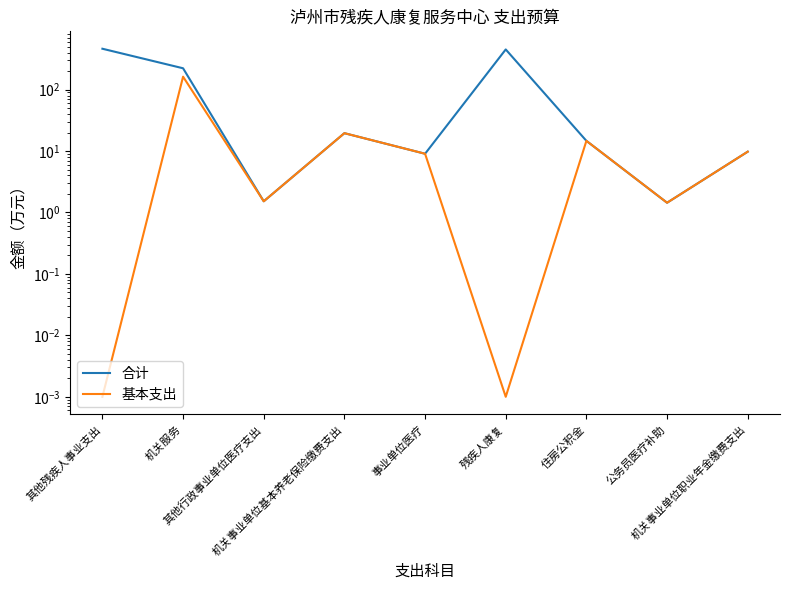

What is the label of the 6th point from the right?

机关事业单位基本养老保险缴费支出